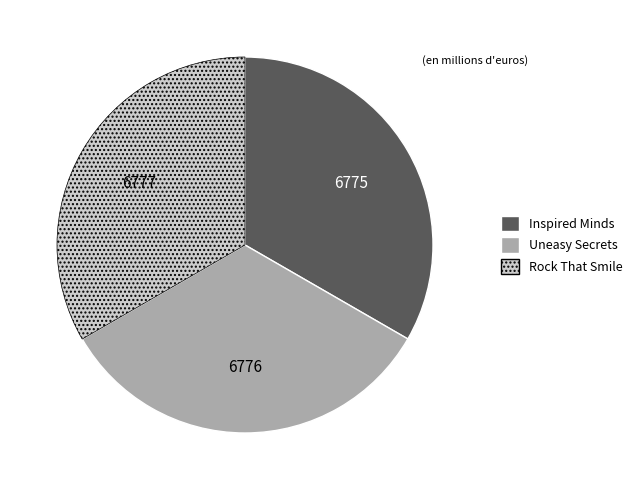

How many segments does this pie chart have?

3